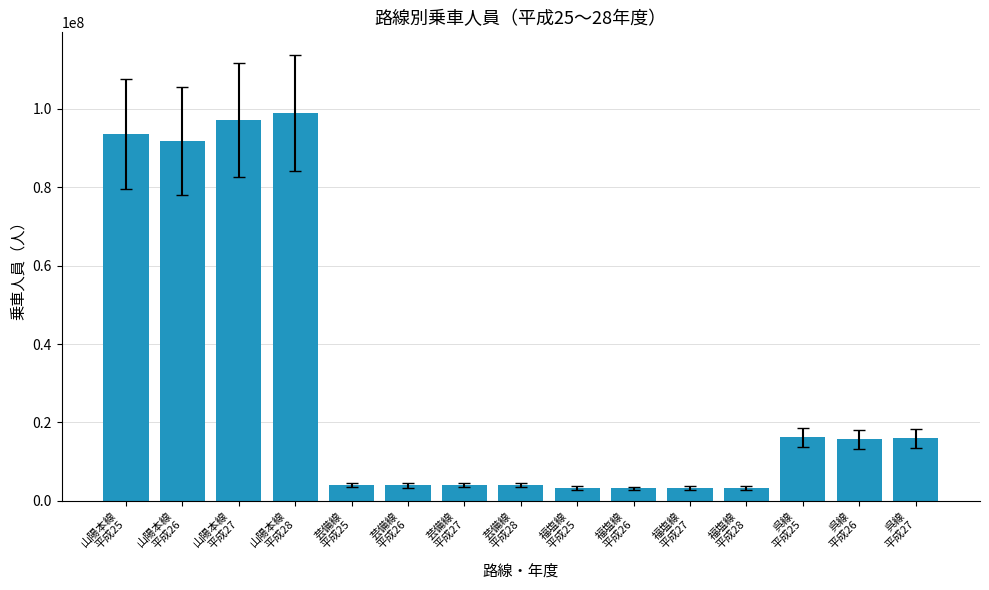

What is the average value?

30572008